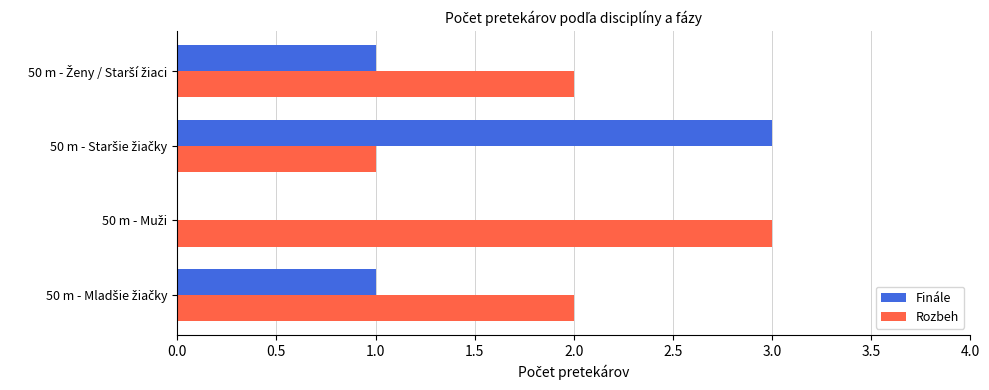

What is the maximum value for Finále?

3